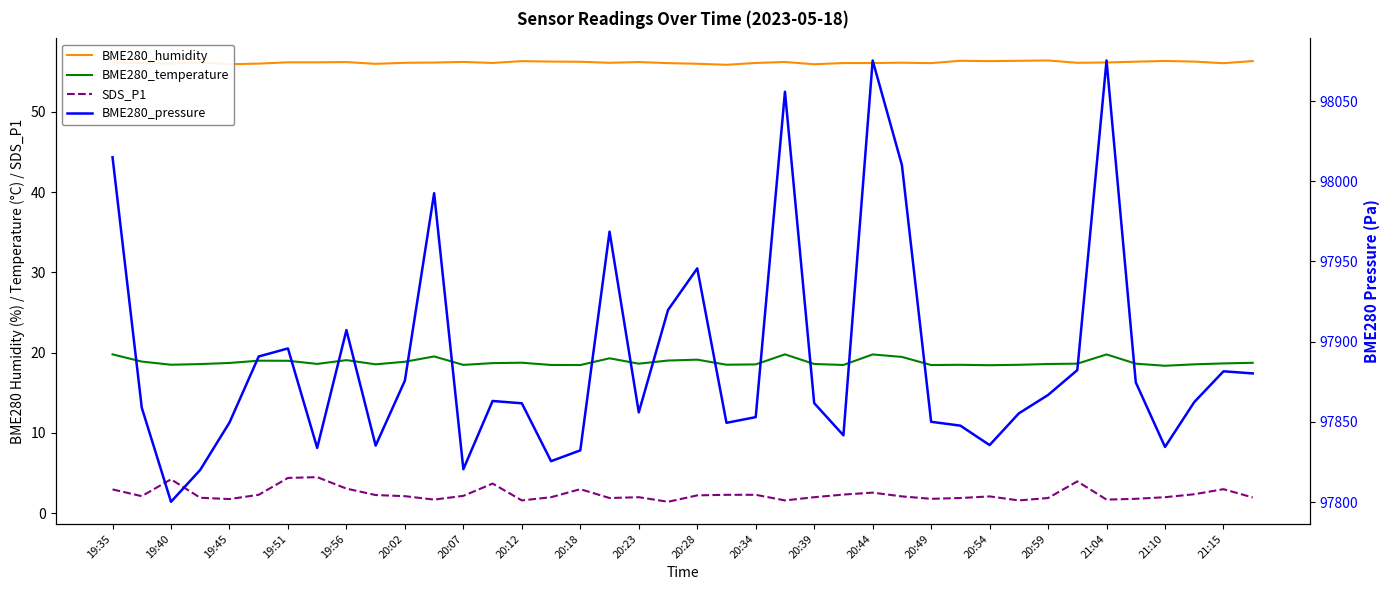

The SDS_P1 series shows 2.0 at 21:10. True or false?

True